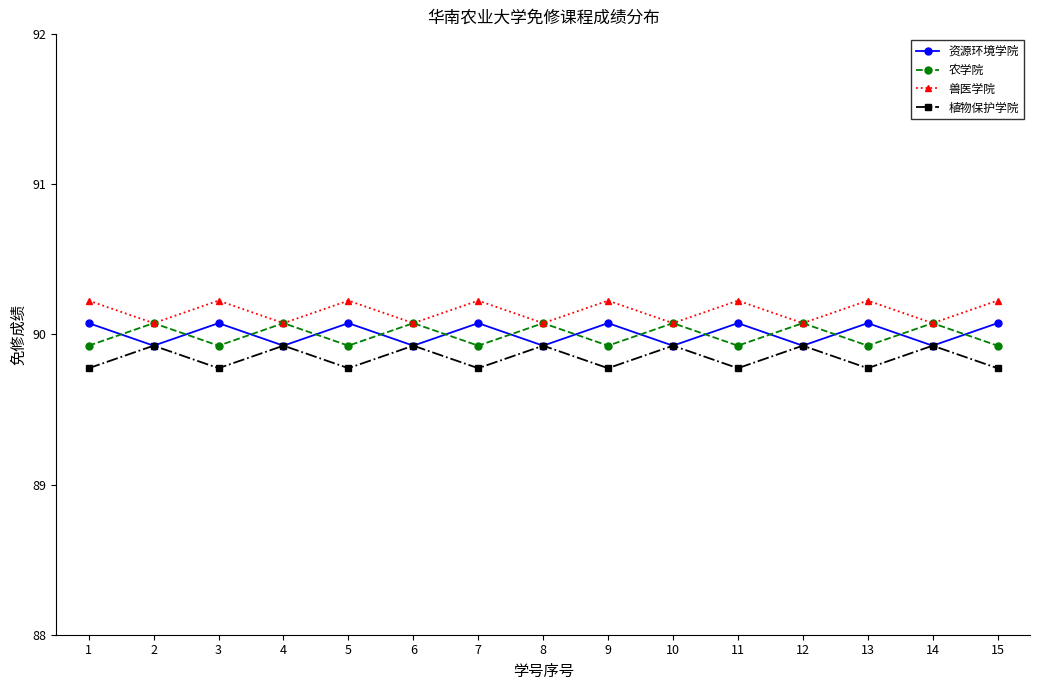

What is the maximum value for 兽医学院?

90.2